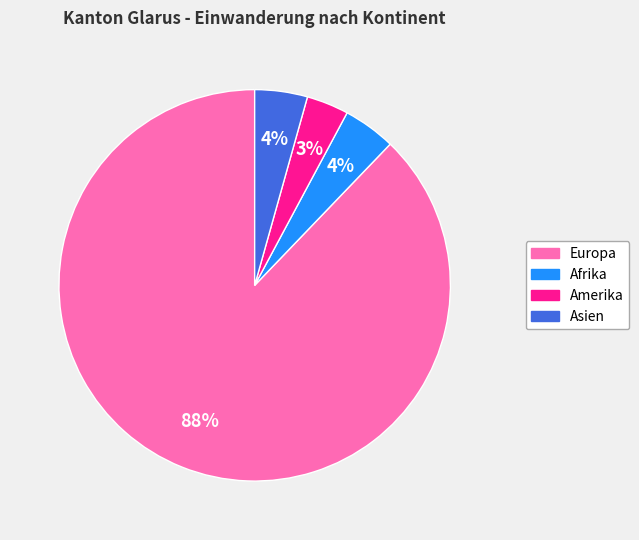

Is the sum of Afrika and Asien greater than half?

No